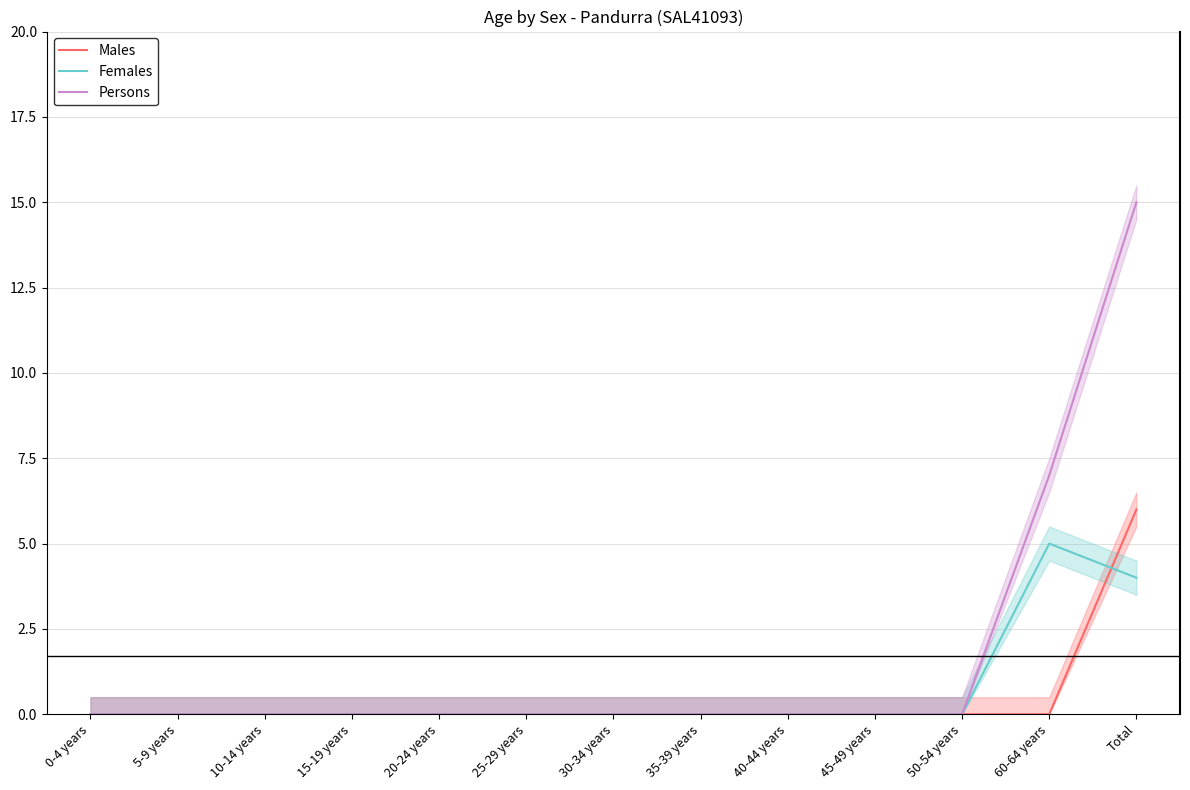

What is the difference between the maximum and minimum values in the Females series?

5